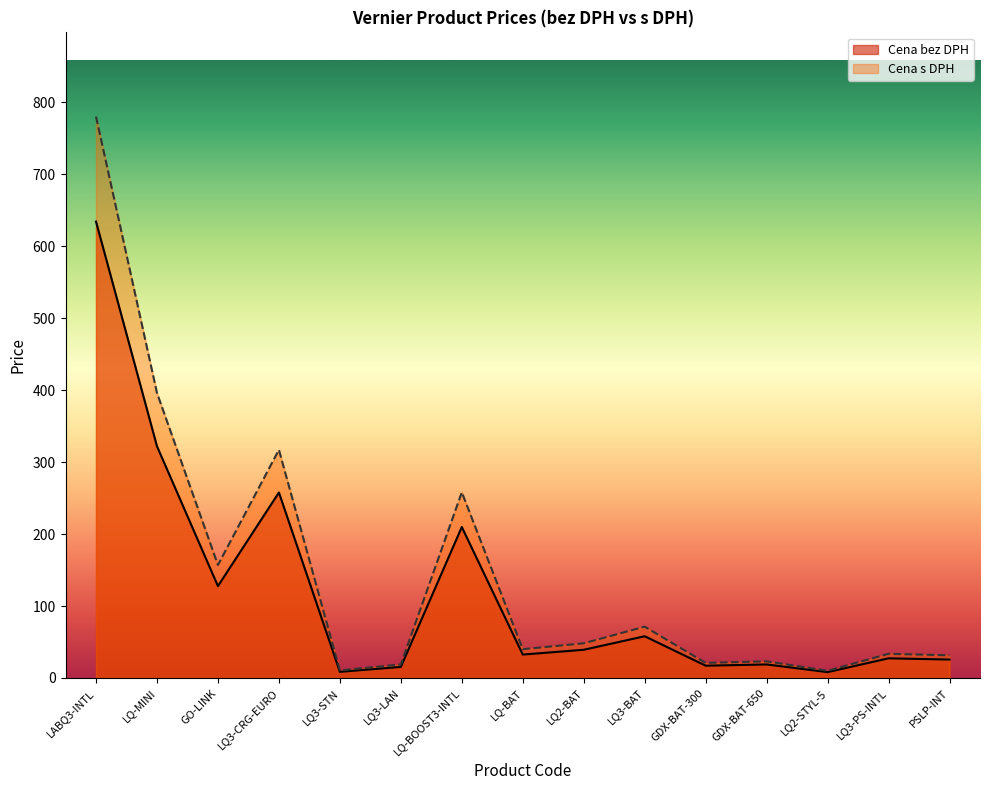

What is the difference between the maximum and minimum values in the Cena bez DPH series?

626.0